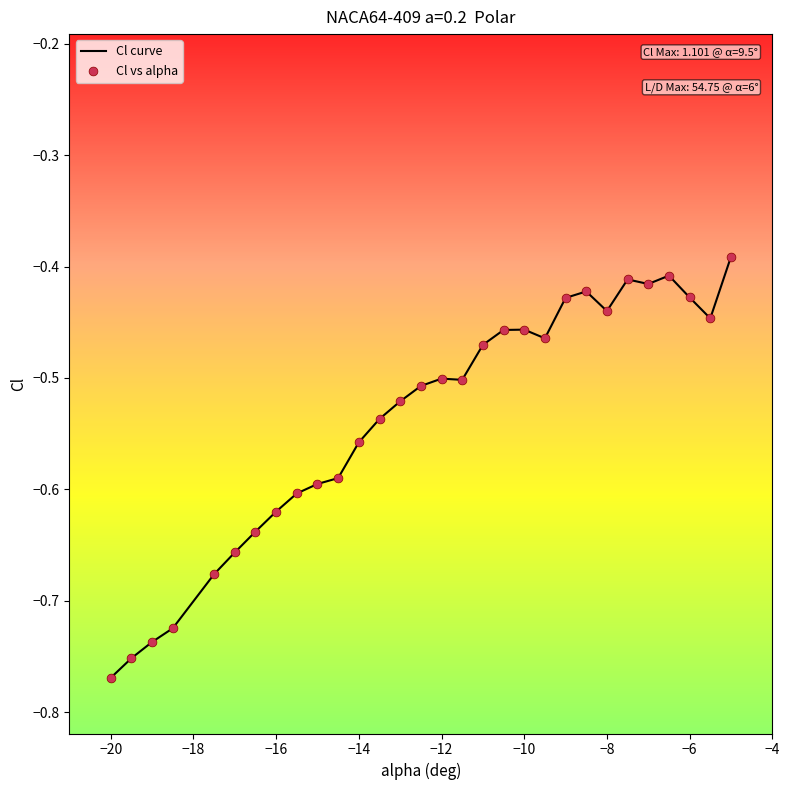

What is the difference between the maximum and minimum values?

0.4